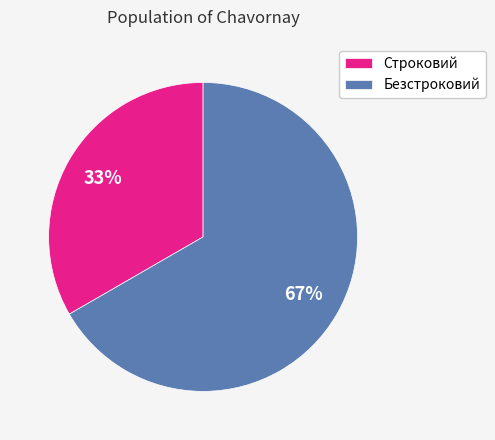

What percentage is the Безстроковий slice, to the nearest percent?

67%